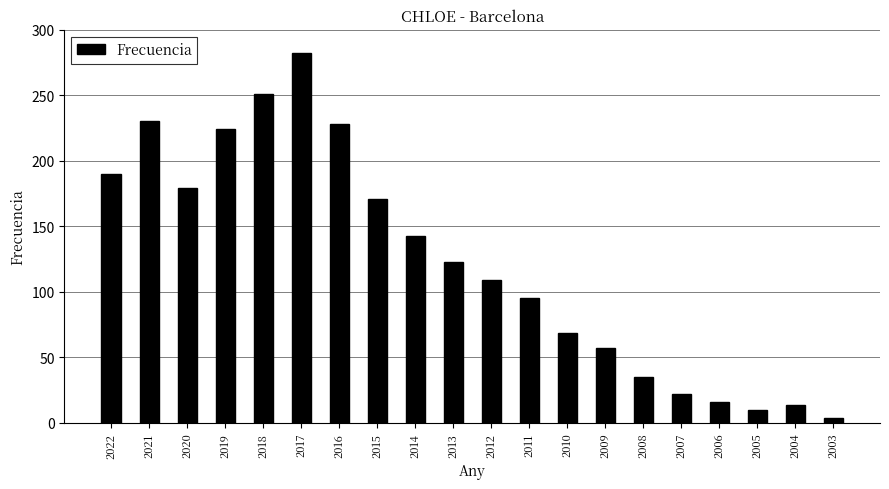

Which category has the highest value across all series?

2017